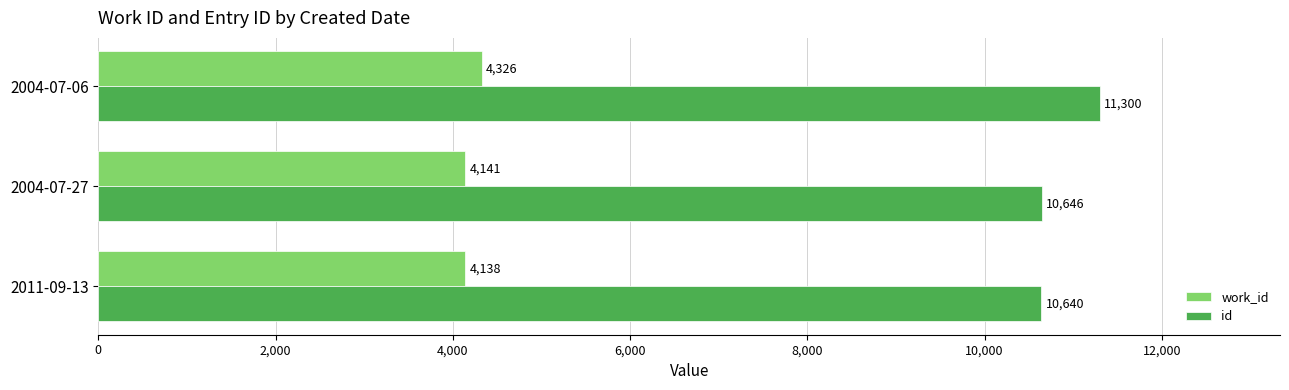

The value of work_id at 2004-07-27 is 4141. True or false?

True